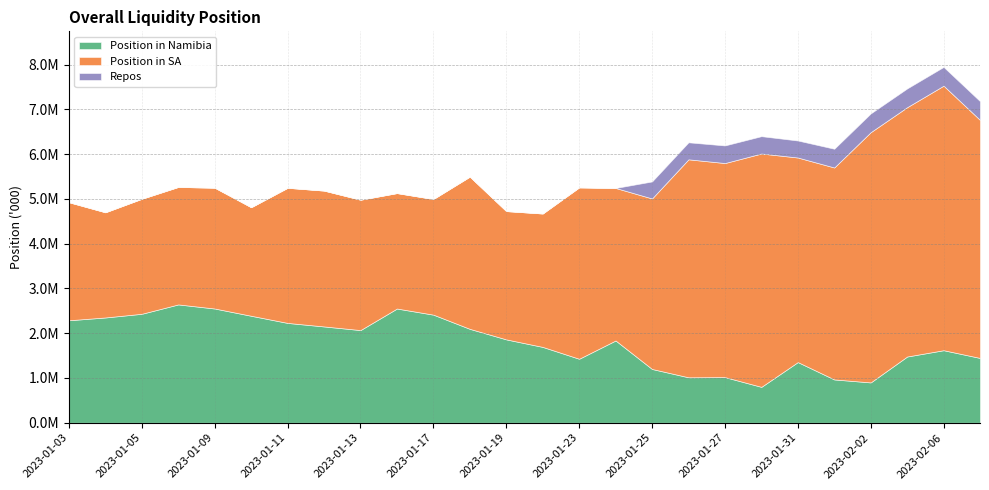

Between 2023-01-24 and 2023-01-06, which is larger?

2023-01-06